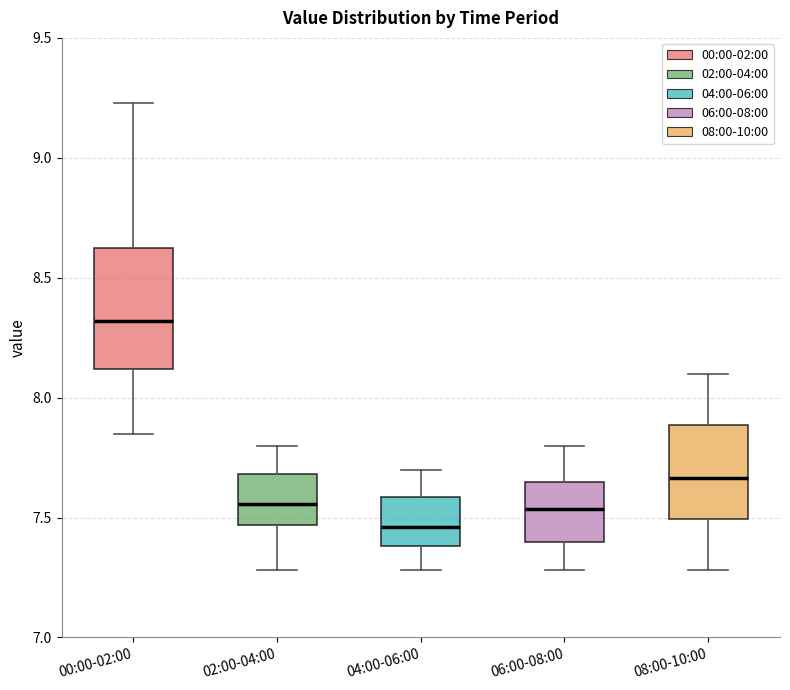

Which box's median line is the highest?

00:00-02:00